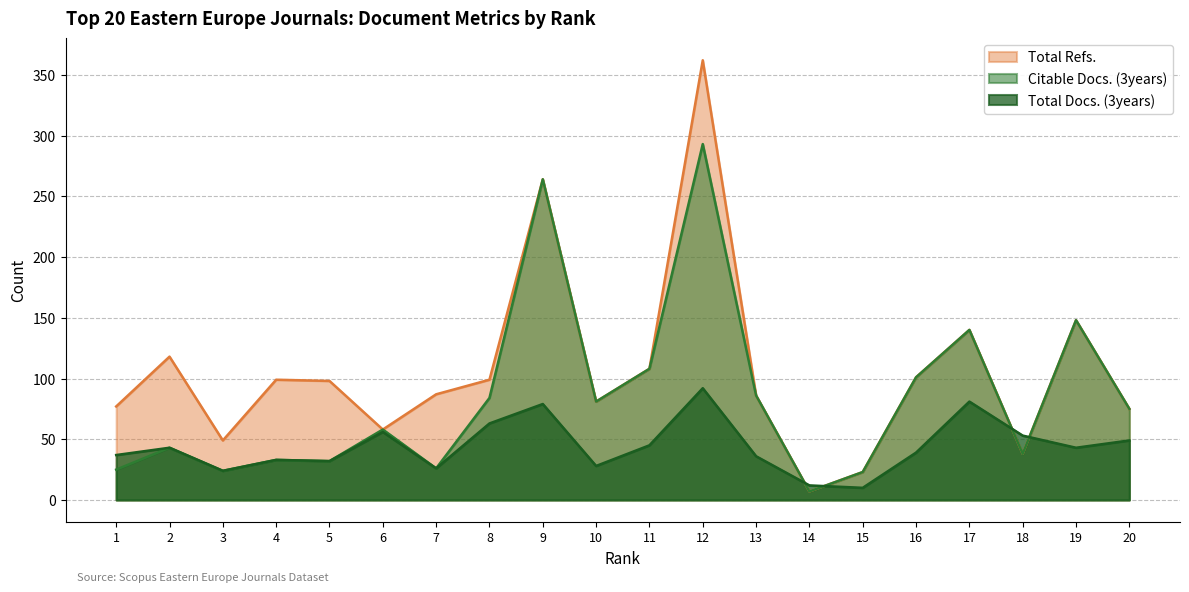

Where does the Citable Docs. (3years) series first go above 75?

8